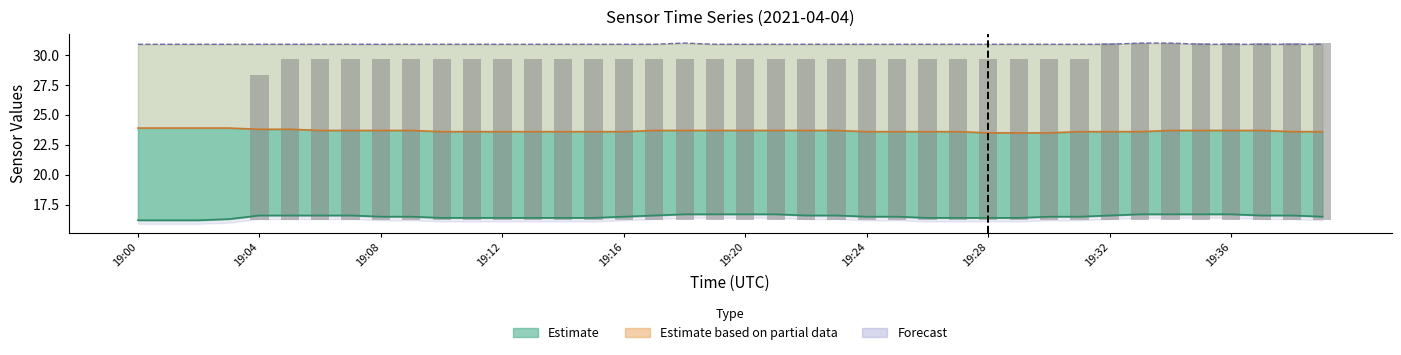

At which category is the sum across all series the highest?

34